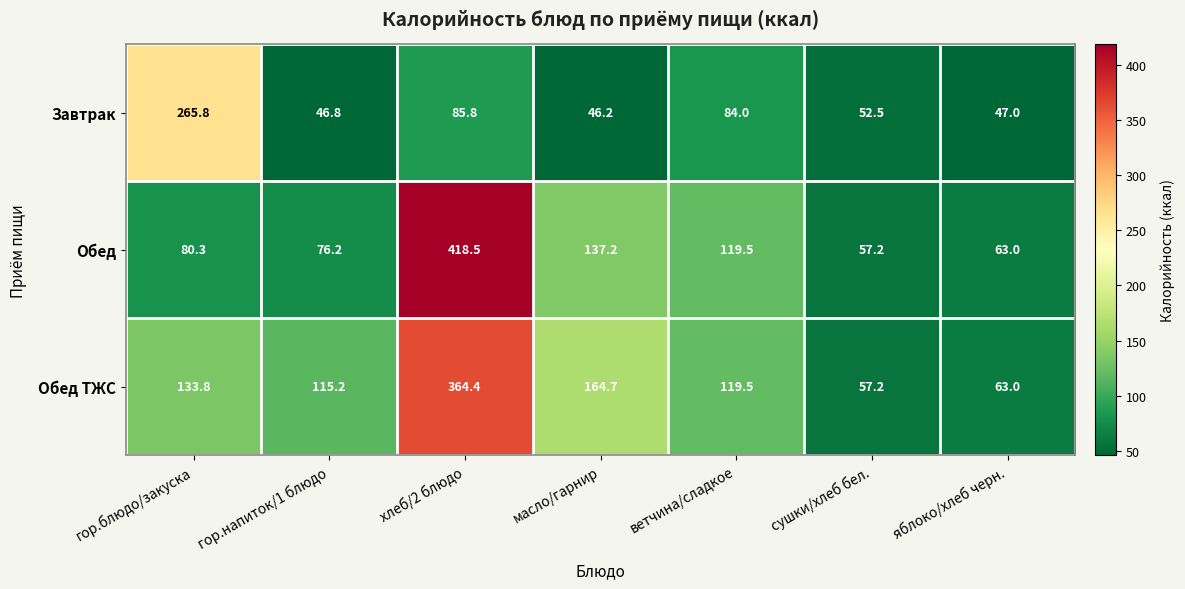

Rank the series by their maximum value, from highest to lowest.

Обед, Обед ТЖС, Завтрак